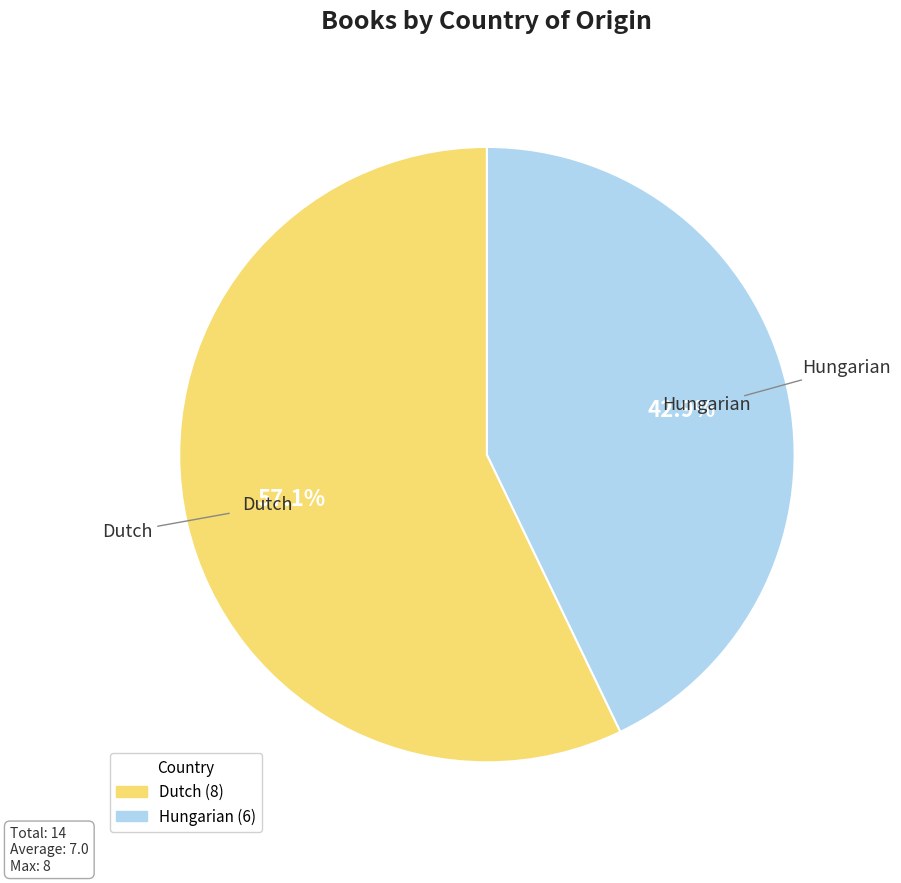

To the nearest percent, what percentage of the pie is Hungarian?

43%